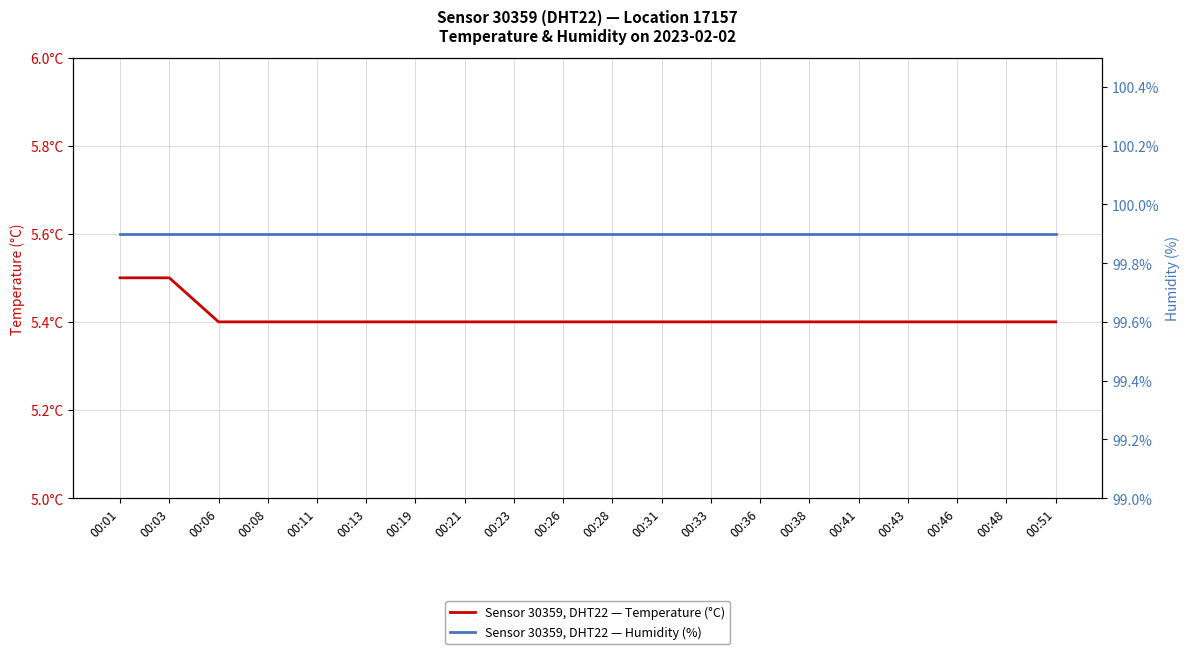

What is the difference between the highest and lowest values at 00:28?

94.5